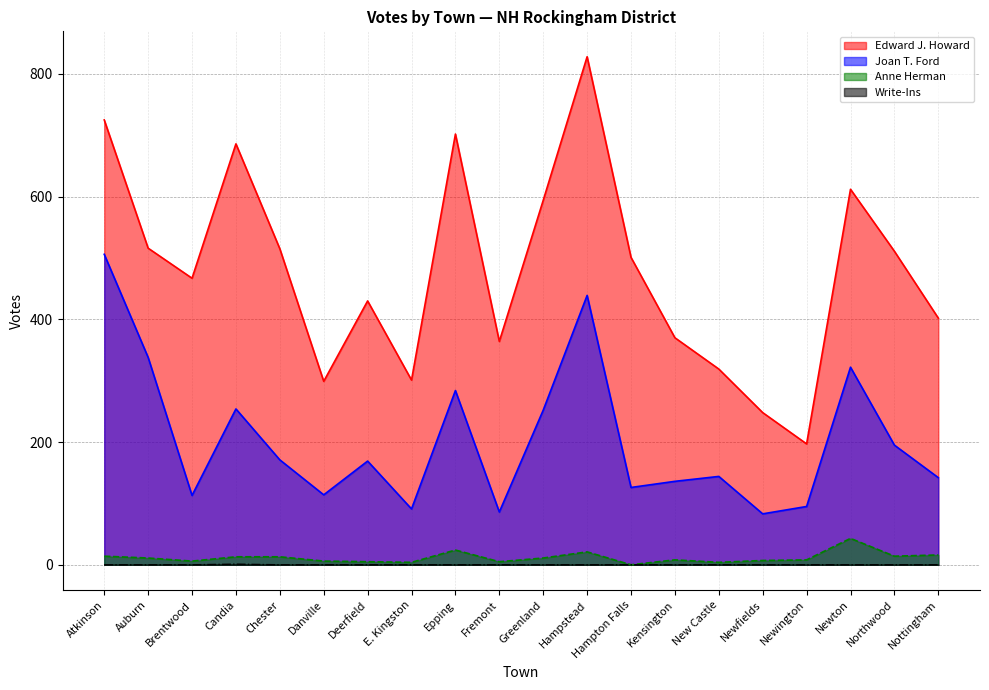

True or false: Joan T. Ford and Anne Herman intersect in this chart.

False